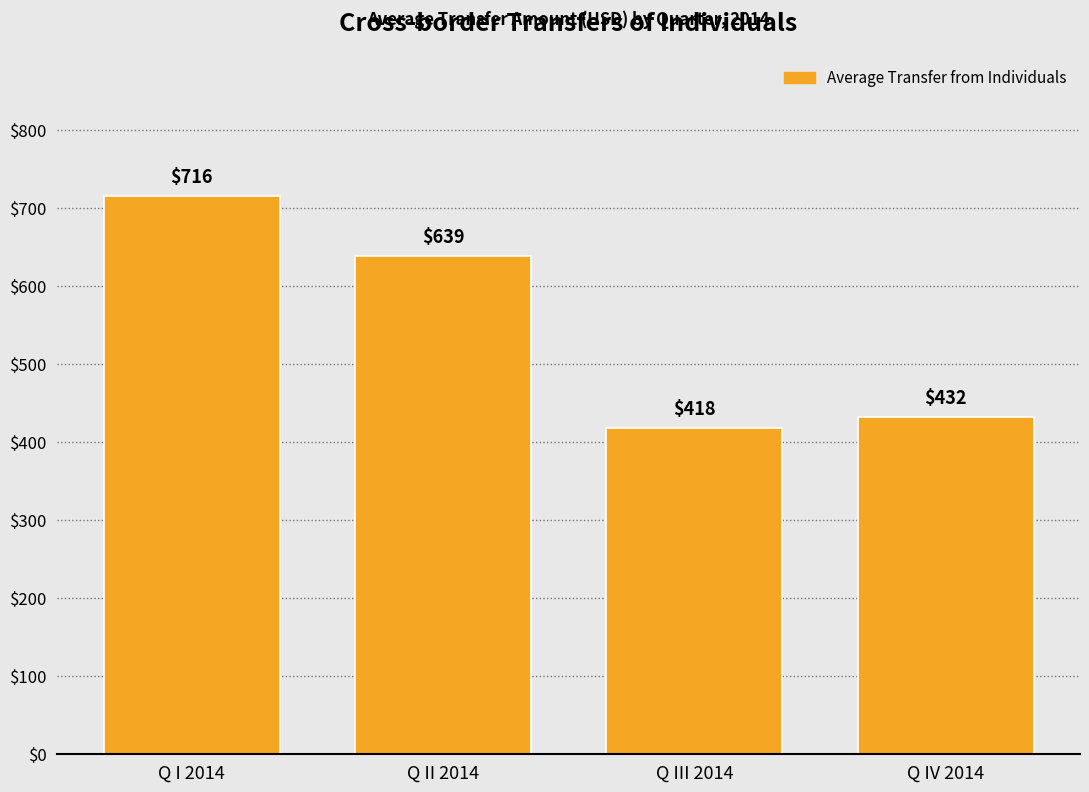

Reading left to right, list all the values displayed in this chart.

716	639	418	432